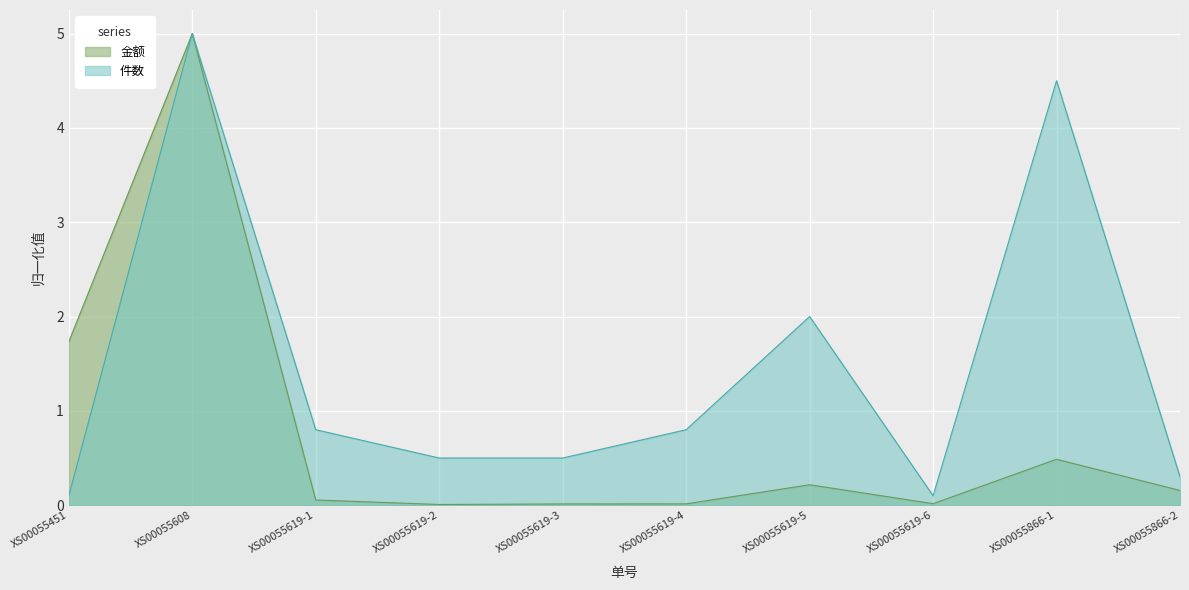

True or false: 金额 and 件数 cross at least once.

False